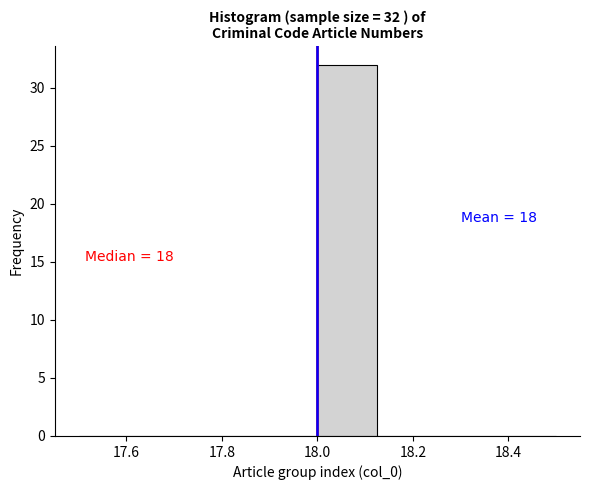

Which range on the x-axis has the tallest bar?

18.000 to 18.125